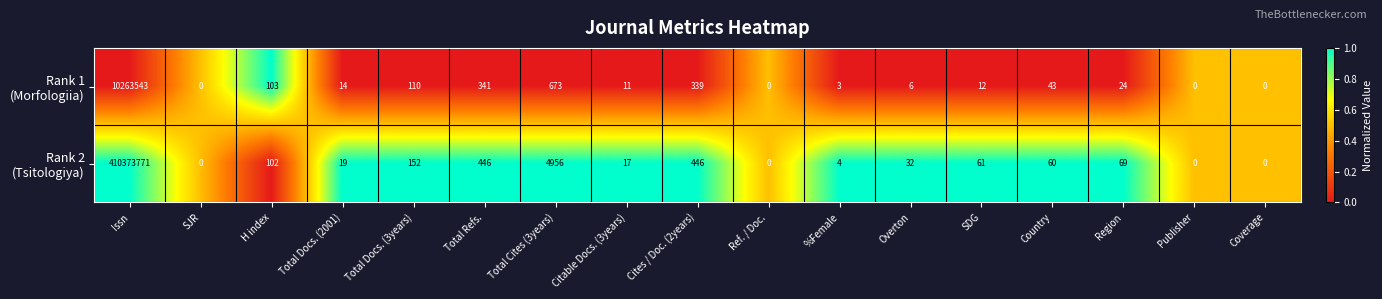

What is the total value across all series at SDG?

73